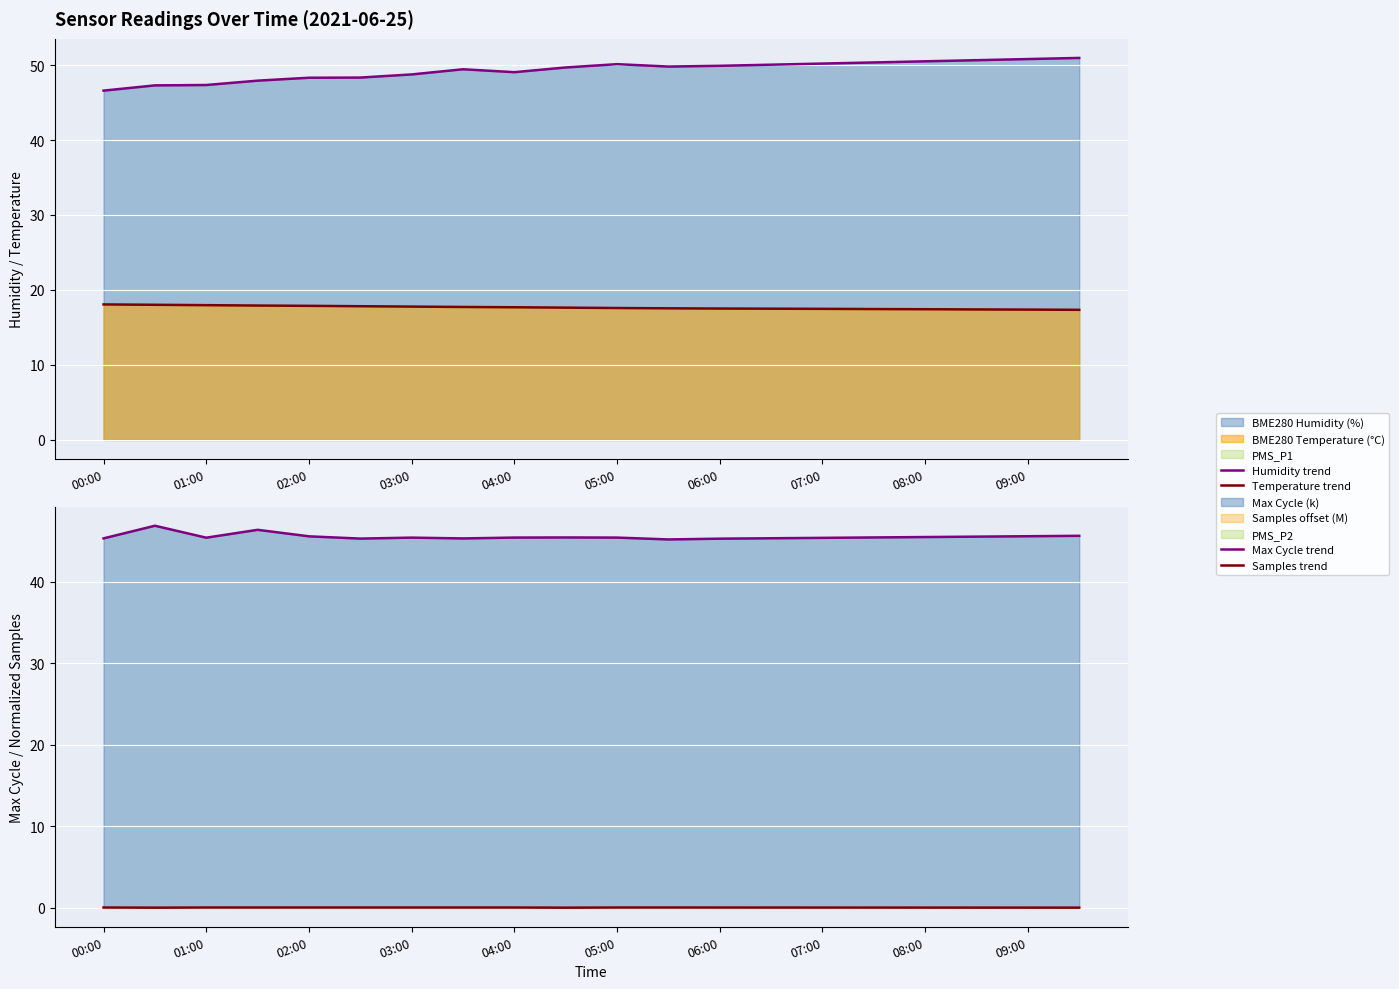

List the series in order of their peak value, highest first.

Humidity trend, Max Cycle trend, Temperature trend, Samples trend